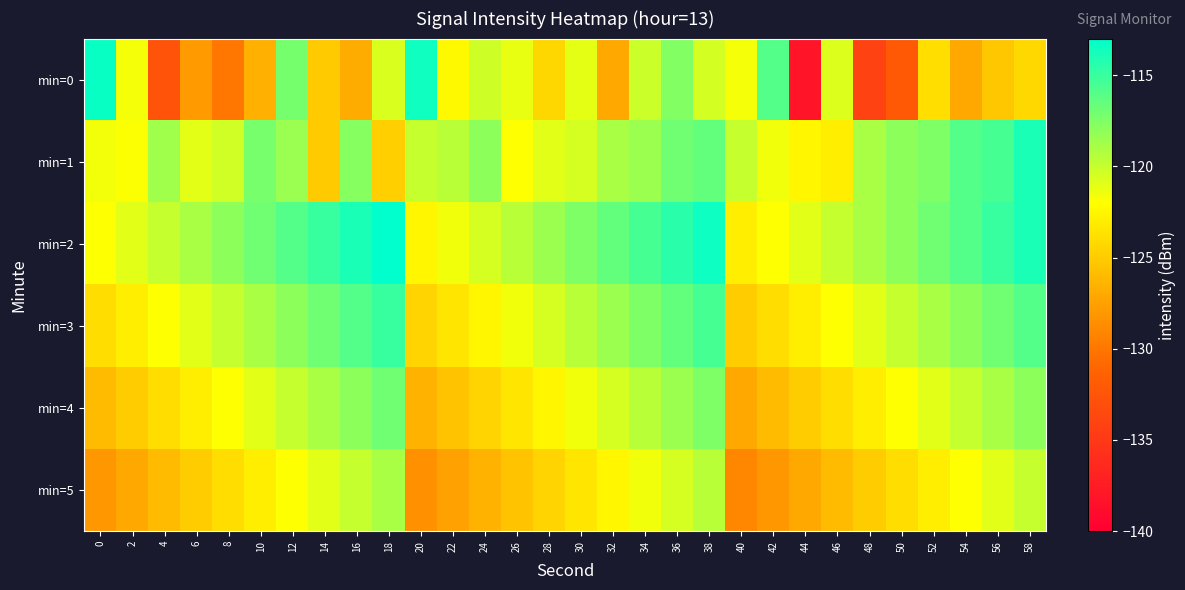

Which series changed the most between 2 and 34?

min=2